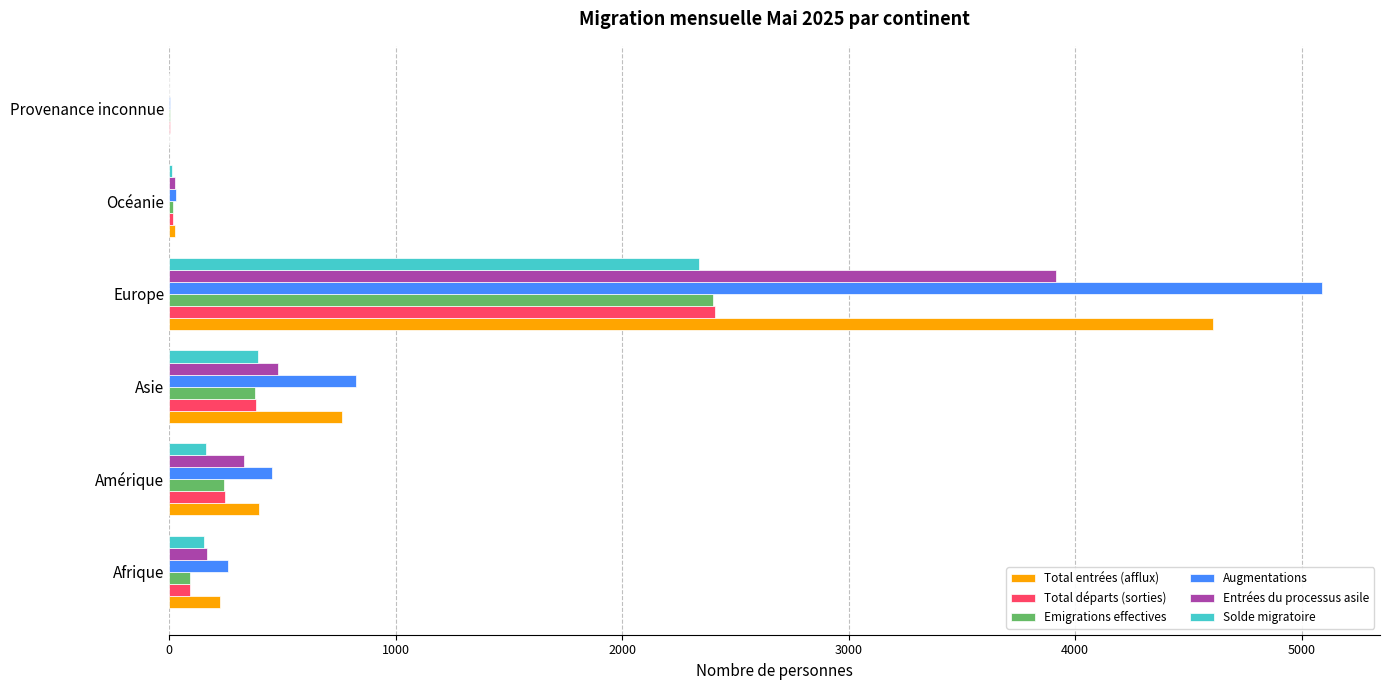

At which label does Augmentations reach its peak?

Europe